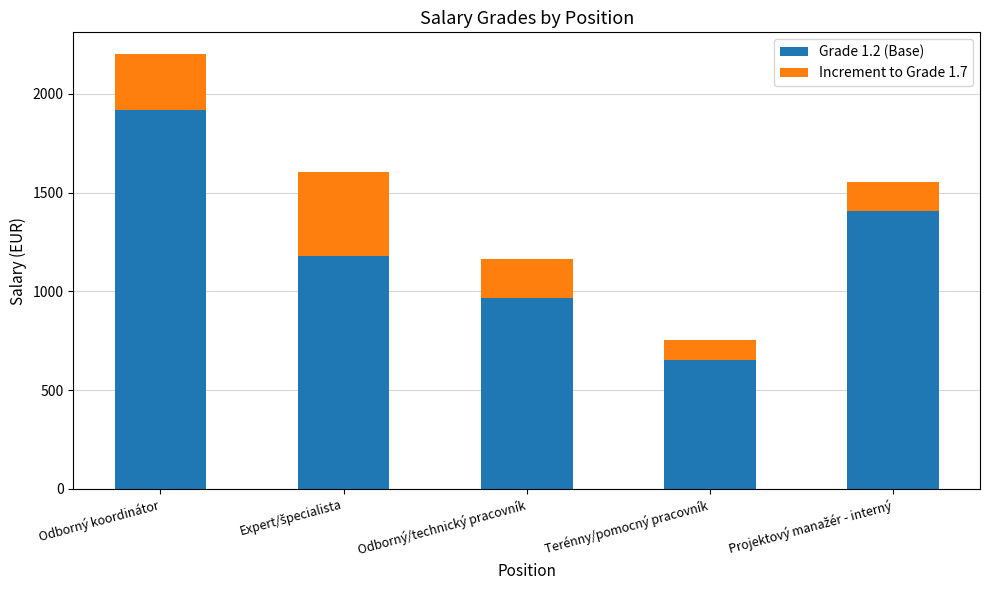

What is the maximum value for Grade 1.2 (Base)?

1918